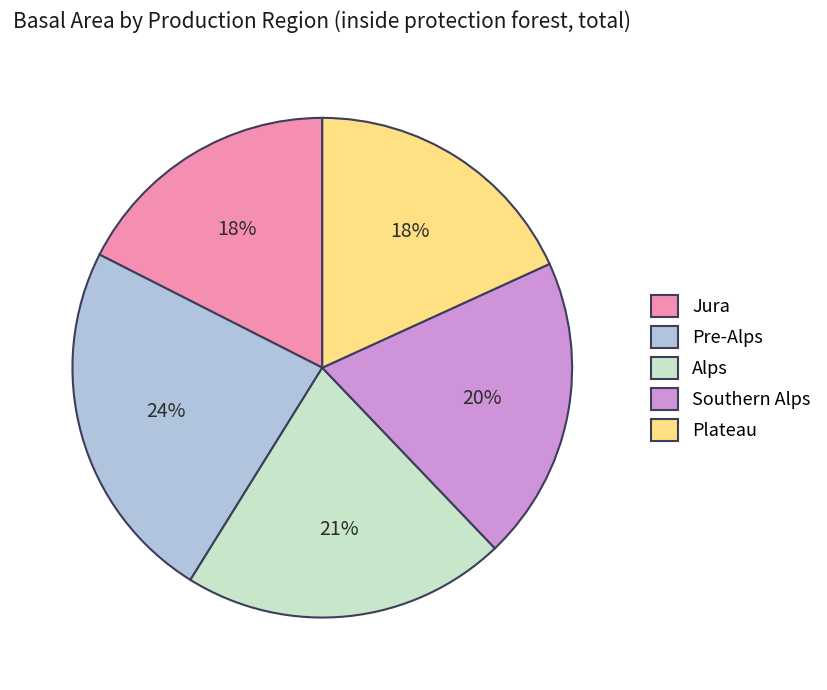

The Jura slice represents 18% of the pie. True or false?

True